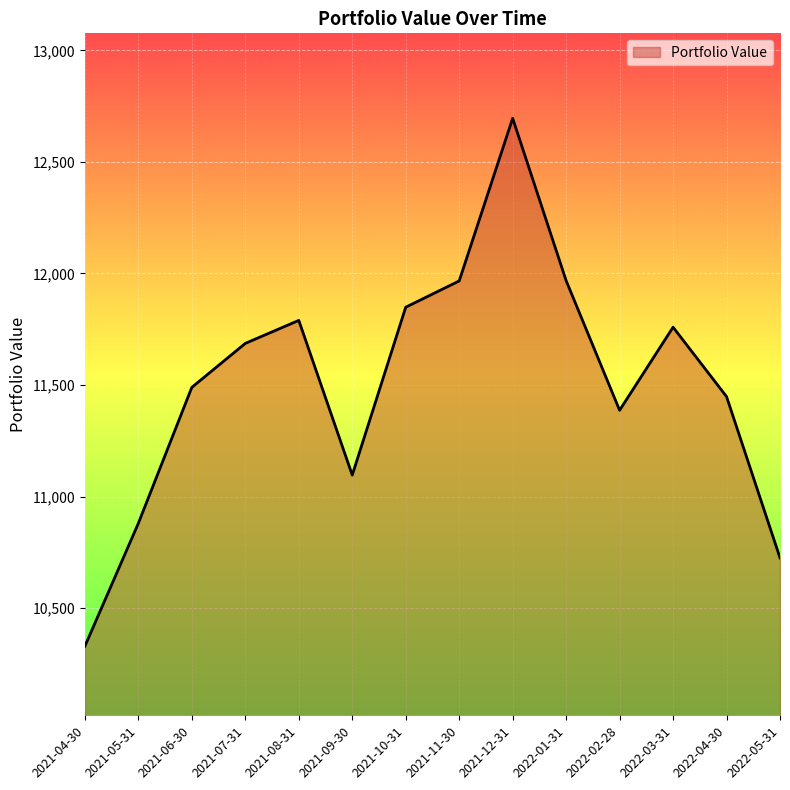

The value at 2021-04-30 is 5287.3. True or false?

False